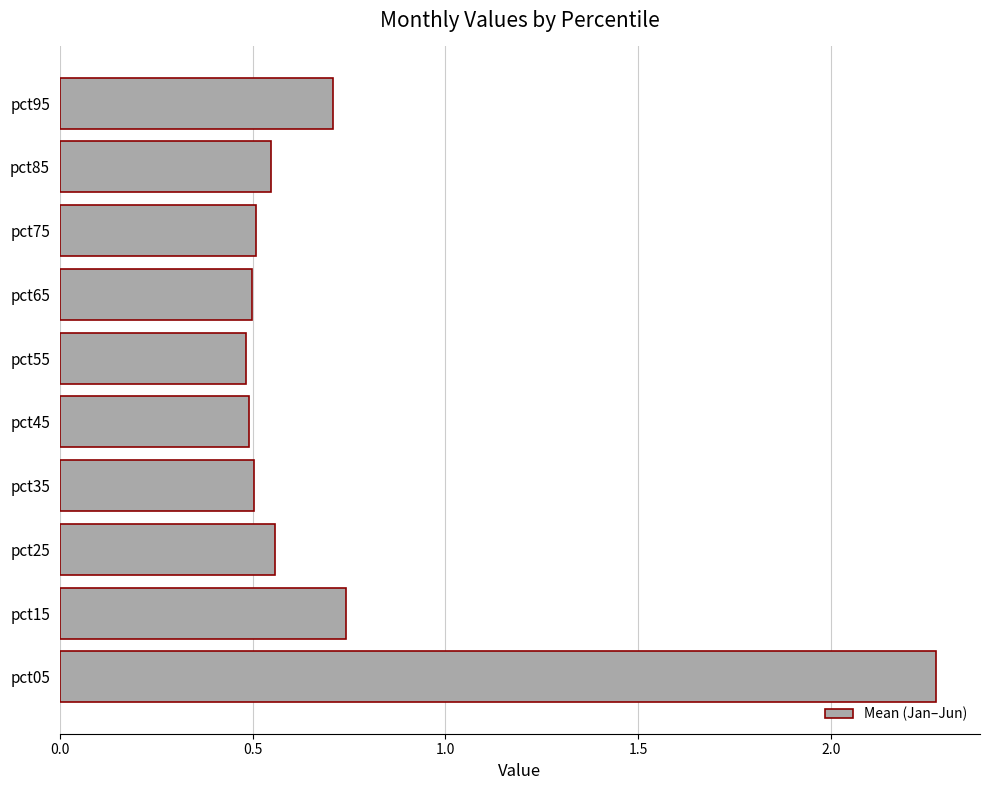

How many bars are there in total?

10